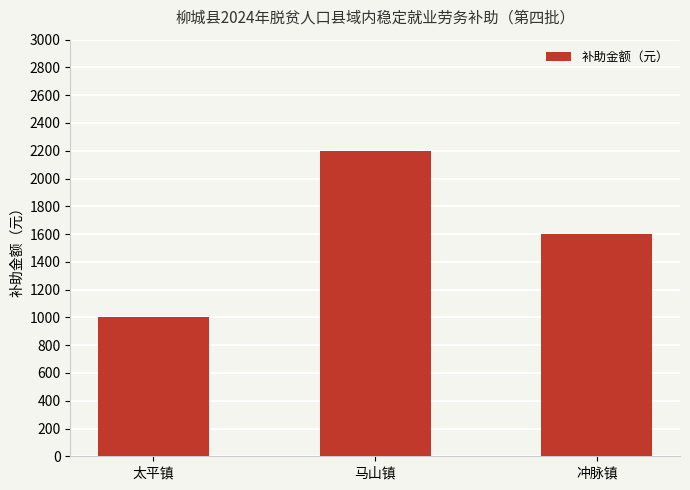

The value at 太平镇 is 1000. True or false?

True